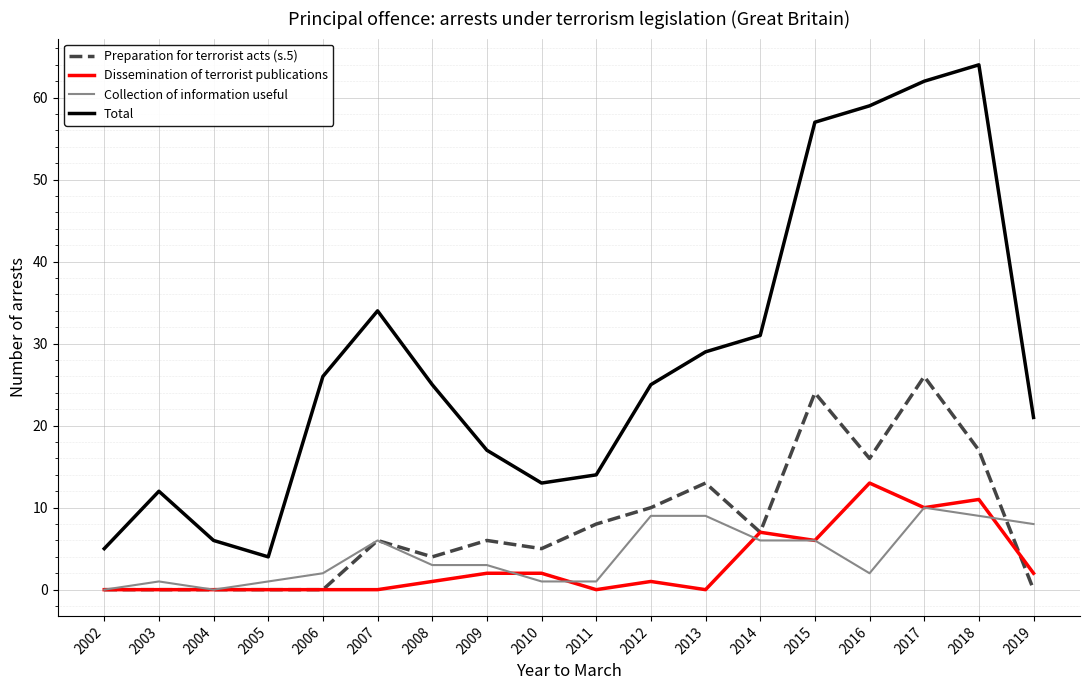

Reading right to left, extract all data points from this chart.

Preparation for terrorist acts (s.5): 2019=0	2018=17	2017=26	2016=16	2015=24	2014=7	2013=13	2012=10	2011=8	2010=5	2009=6	2008=4	2007=6	2006=0	2005=0	2004=0	2003=0	2002=0
Dissemination of terrorist publications: 2019=2	2018=11	2017=10	2016=13	2015=6	2014=7	2013=0	2012=1	2011=0	2010=2	2009=2	2008=1	2007=0	2006=0	2005=0	2004=0	2003=0	2002=0
Collection of information useful: 2019=8	2018=9	2017=10	2016=2	2015=6	2014=6	2013=9	2012=9	2011=1	2010=1	2009=3	2008=3	2007=6	2006=2	2005=1	2004=0	2003=1	2002=0
Total: 2019=21	2018=64	2017=62	2016=59	2015=57	2014=31	2013=29	2012=25	2011=14	2010=13	2009=17	2008=25	2007=34	2006=26	2005=4	2004=6	2003=12	2002=5